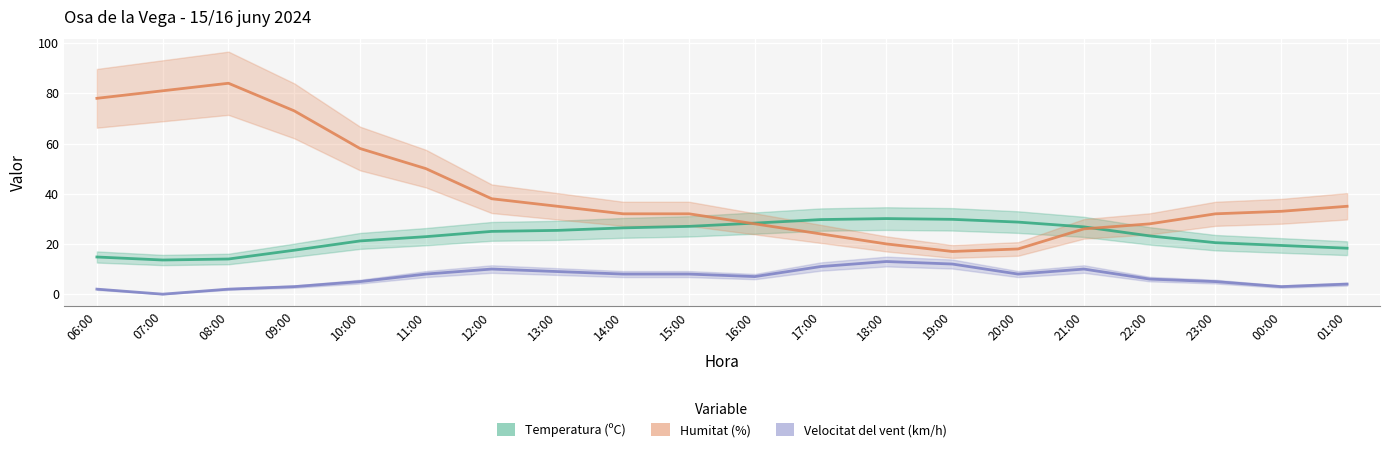

How many categories are shown in the chart?

20